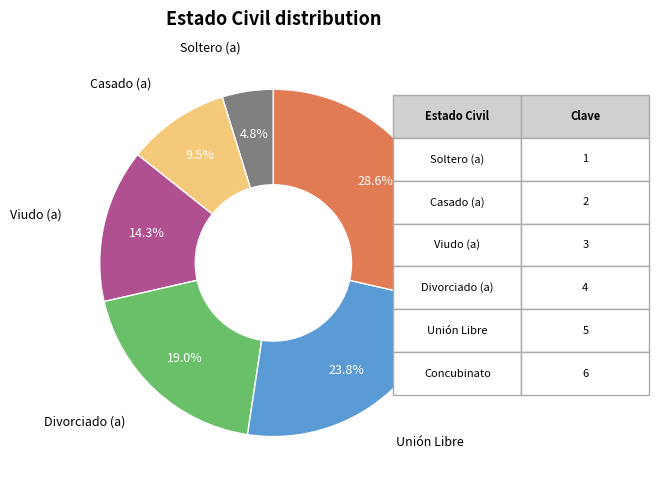

How much of the chart is everything except Unión Libre?

76.2%